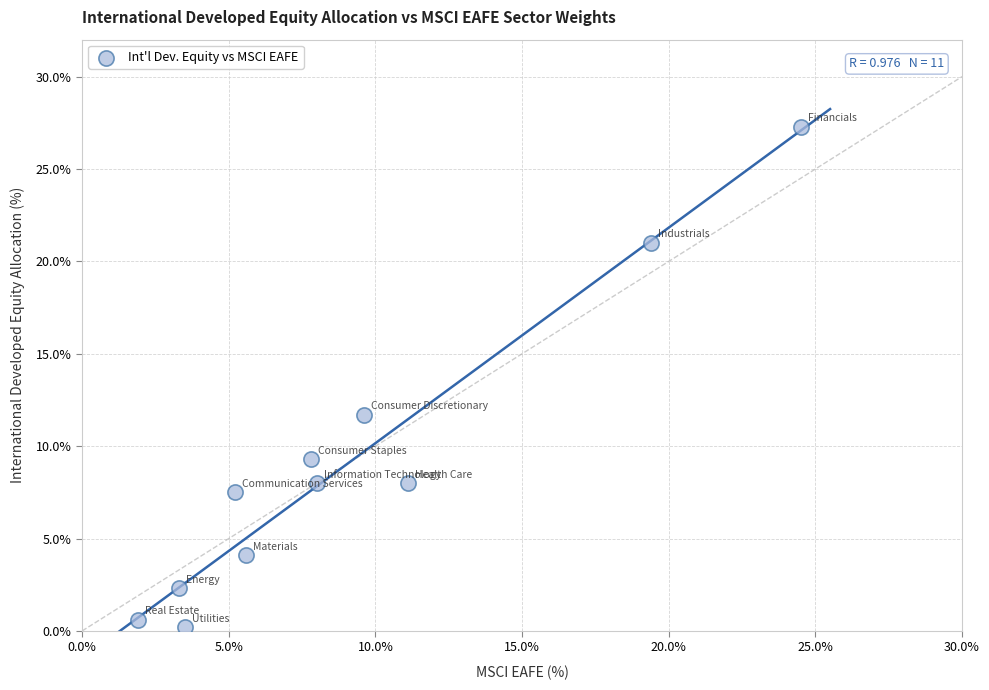

What is the average Y value?

9.1